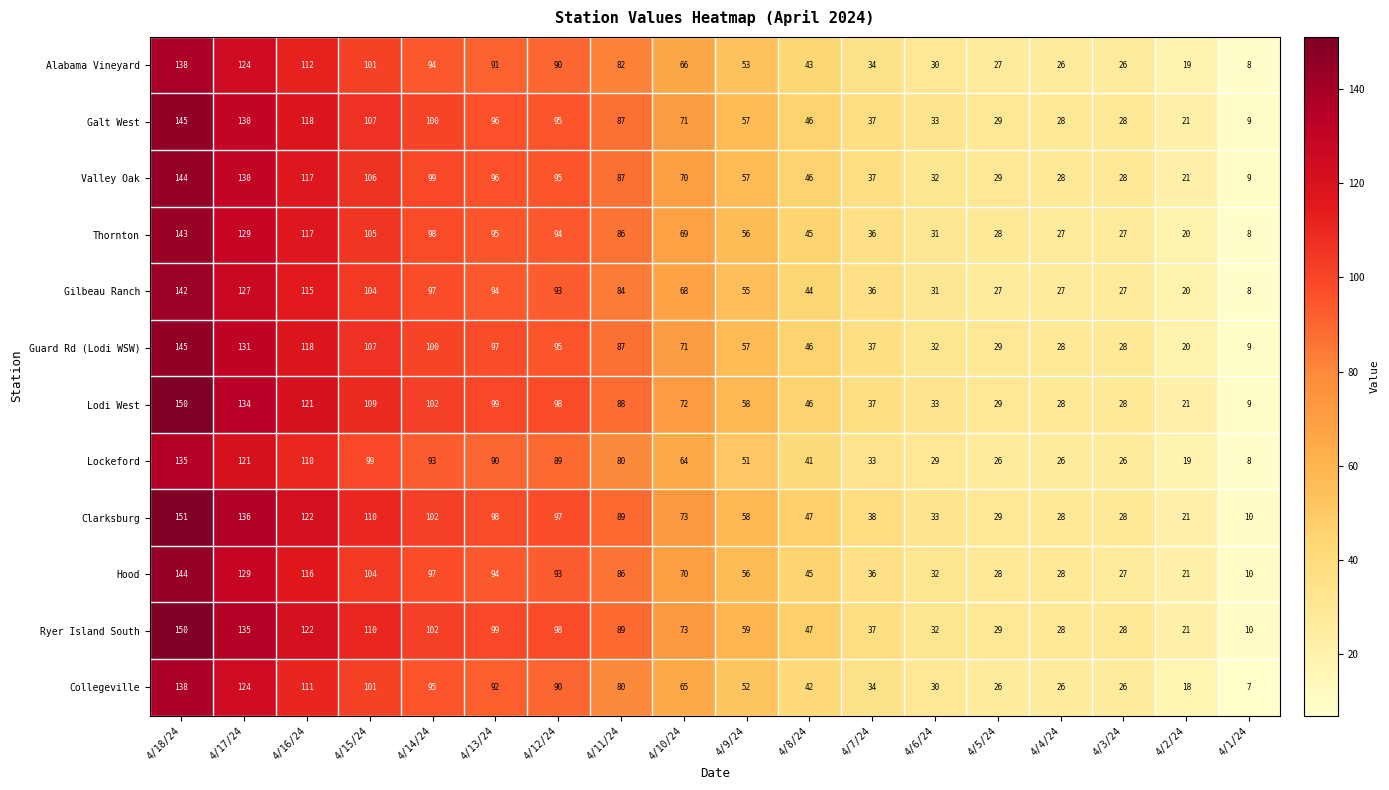

At how many categories does at least one series exceed 15?

17